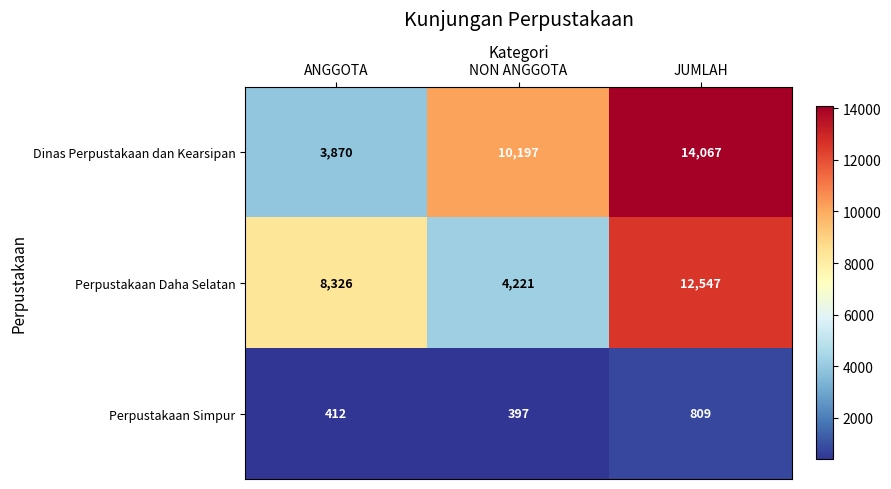

Is it true that Perpustakaan Daha Selatan equals 4612 at JUMLAH?

False